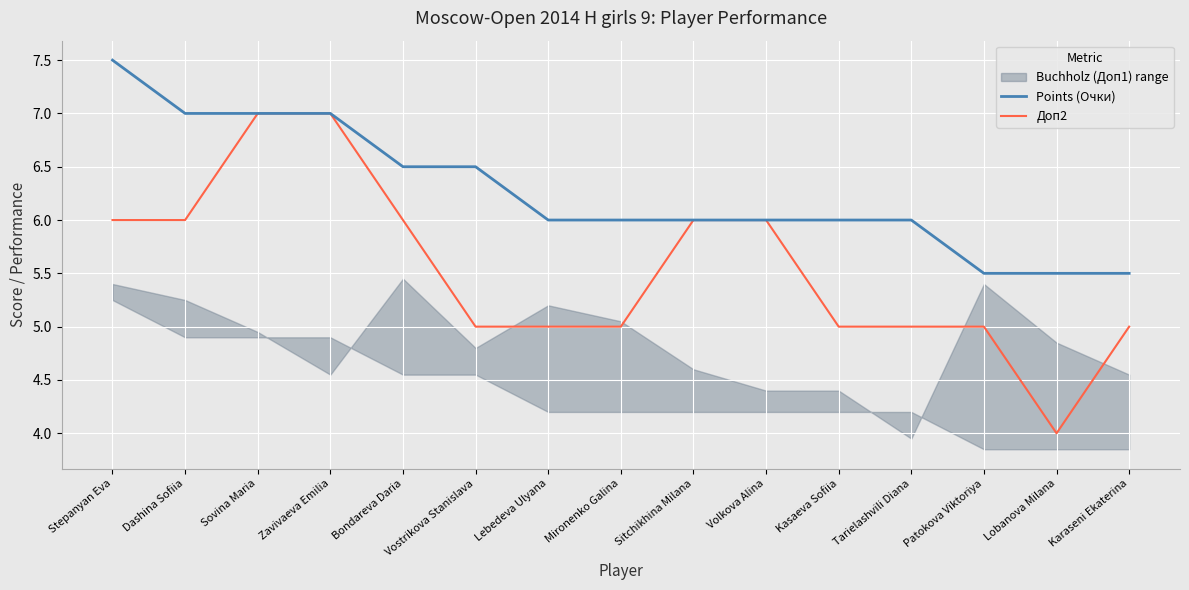

List the labels in order of Points (Очки) value, smallest first.

Patokova Viktoriya, Lobanova Milana, Karaseni Ekaterina, Lebedeva Ulyana, Mironenko Galina, Sitchikhina Milana, Volkova Alina, Kasaeva Sofiia, Tarielashvili Diana, Bondareva Daria, Vostrikova Stanislava, Dashina Sofiia, Sovina Maria, Zavivaeva Emilia, Stepanyan Eva